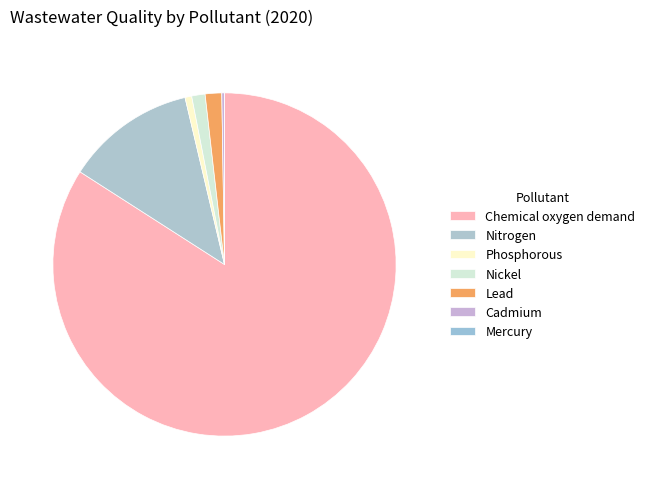

What is the smallest slice in the pie chart?

Mercury